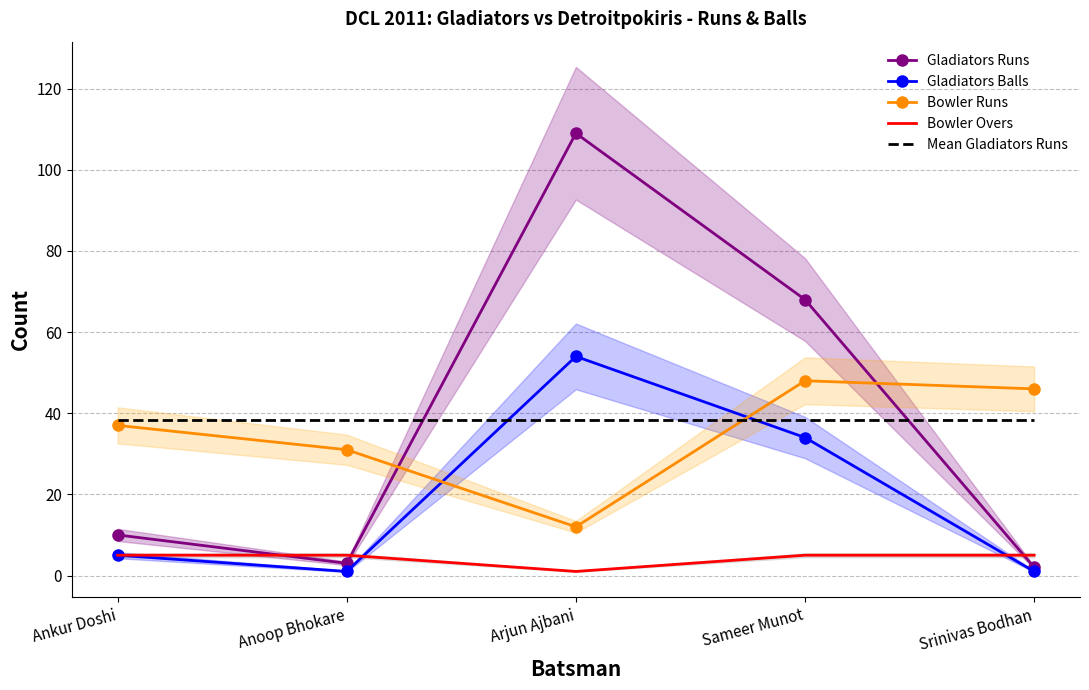

What is the value of the Bowler Runs point at the 4th from the left?

48.0